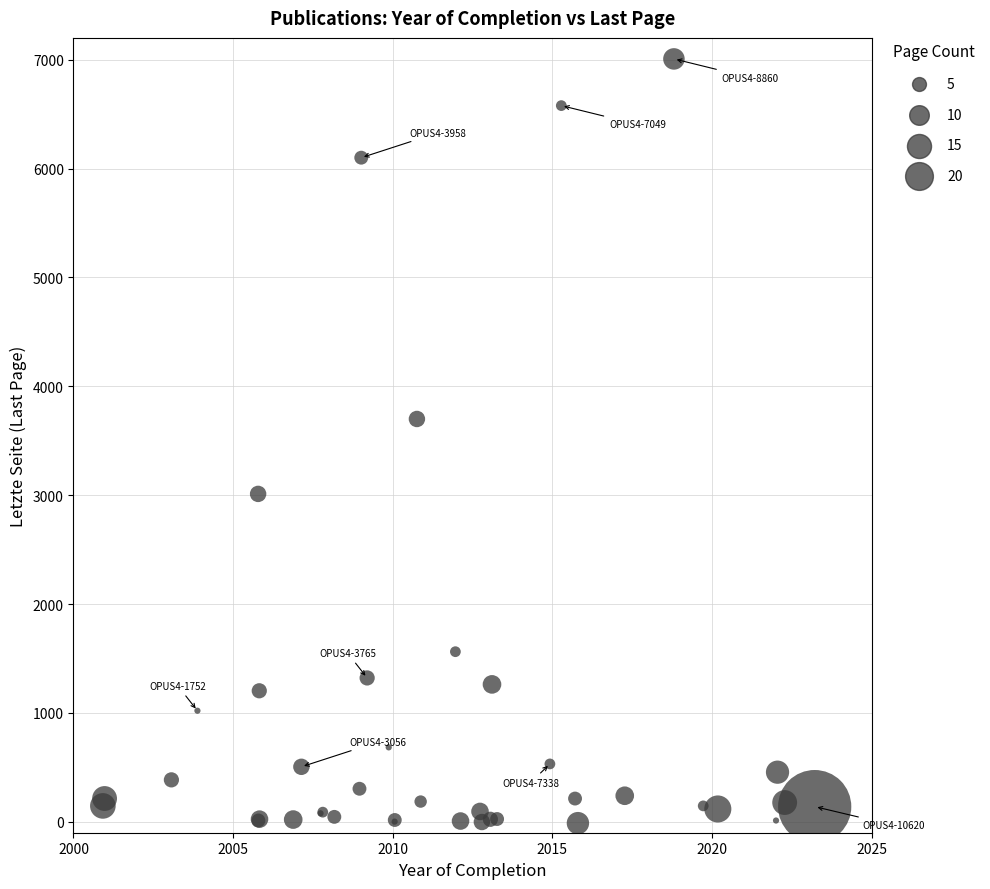

What Y value in the scatter plot is closest to 3497?

3700.0